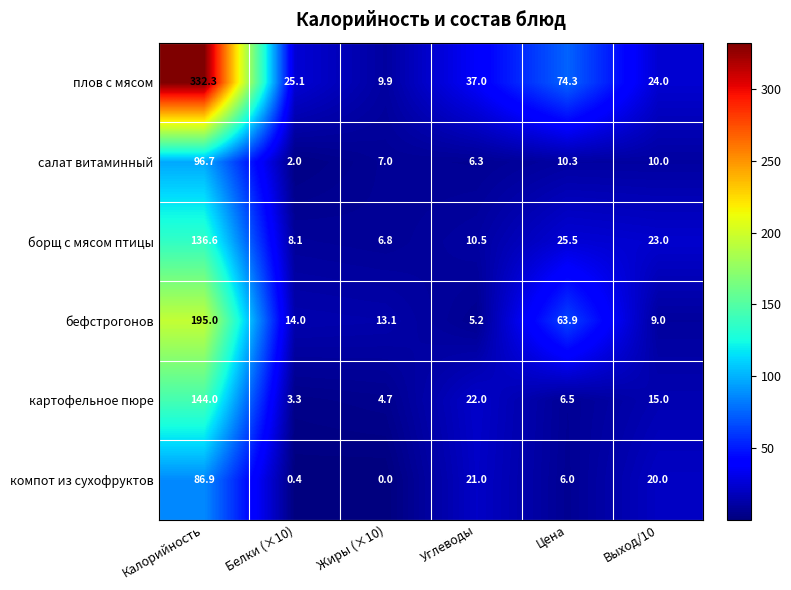

What is the difference between the картофельное пюре values at Жиры (×10) and Углеводы?

17.3